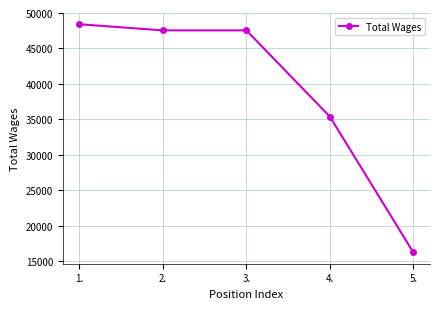

Does the chart have visible grid lines?

Yes